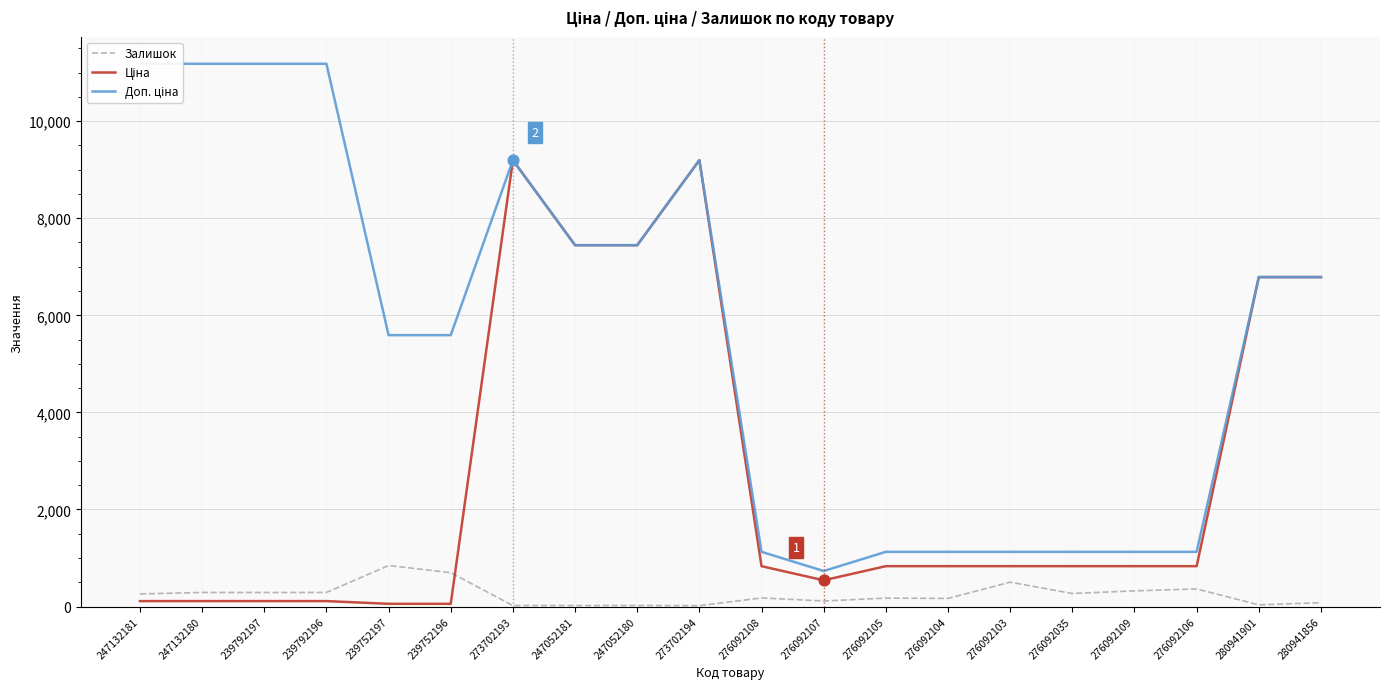

What are all the series names shown in the legend?

Залишок, Ціна, Доп. ціна